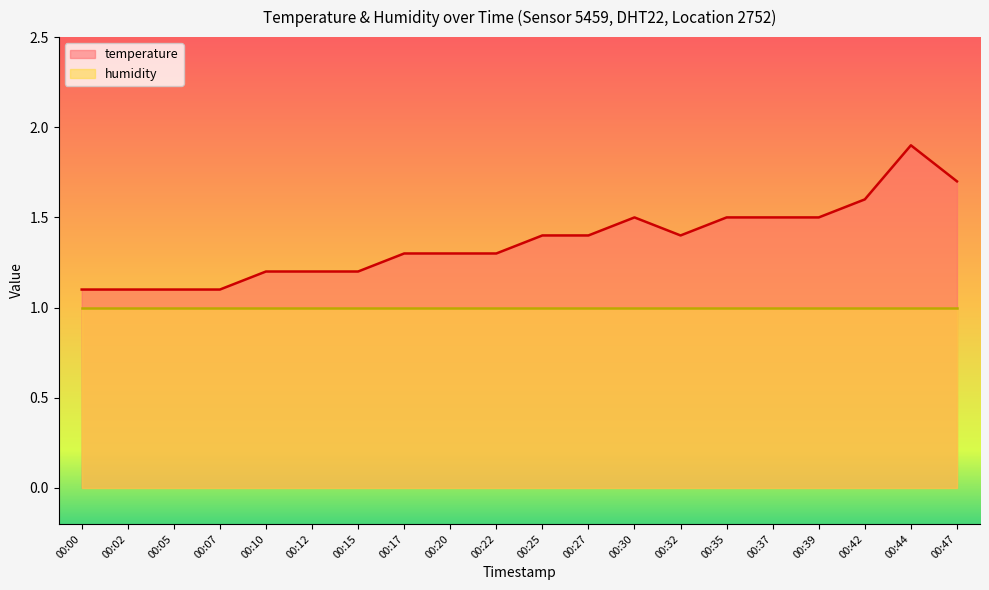

True or false: temperature_line and humidity_line intersect in this chart.

False